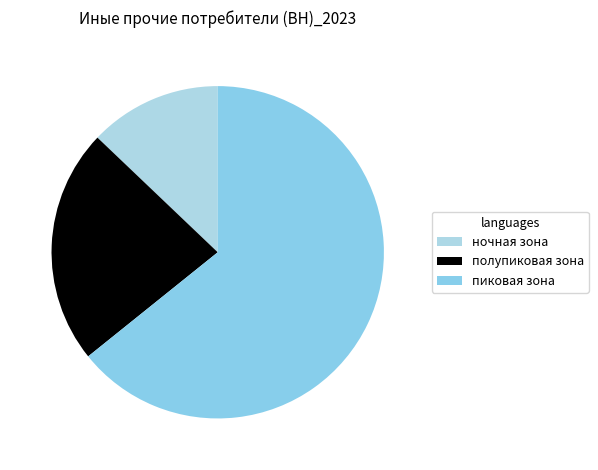

What is the ratio of the value at пиковая зона to the value at полупиковая зона?

2.8